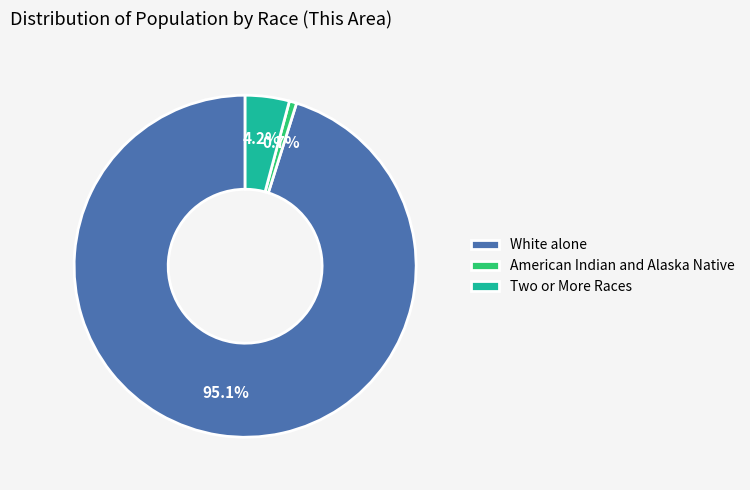

To the nearest percent, what percentage of the pie is American Indian and Alaska Native?

1%